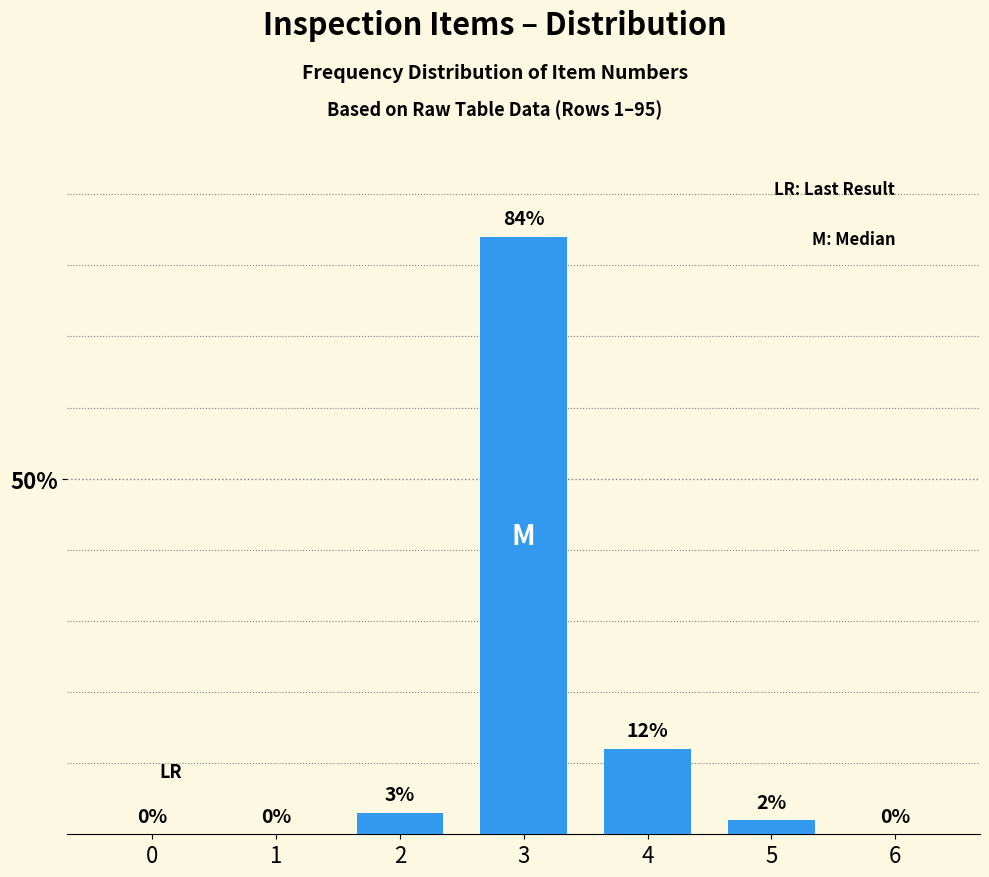

Reading left to right, what are all the values shown in this chart?

0=0	1=0	2=3	3=84	4=12	5=2	6=0